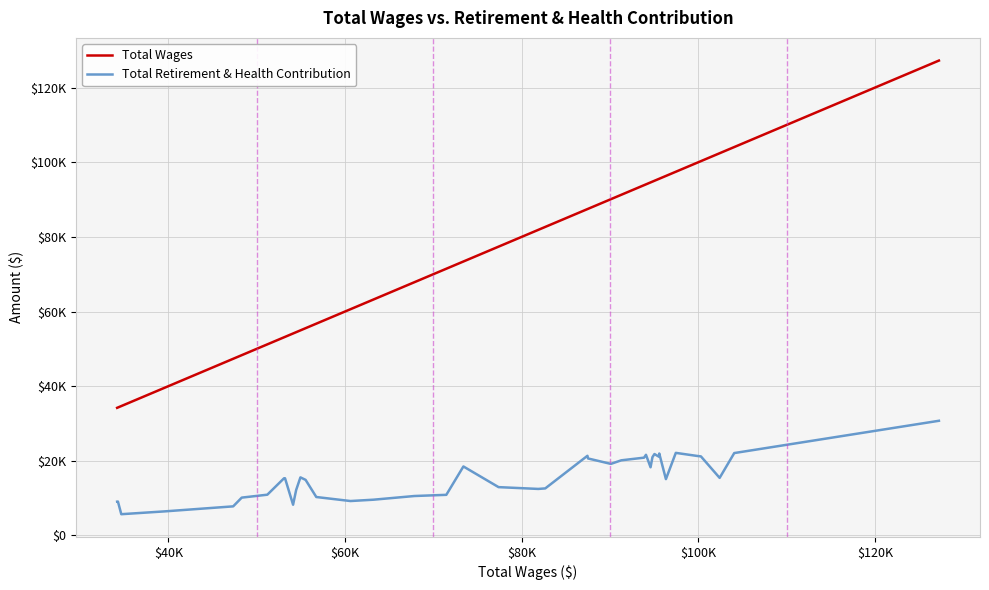

Reading left to right, transcribe all the data shown in this chart.

Total Wages: 34199	34287	34668	39578	47337	48307	51203	53098	53208	54120	54467	54951	55536	56748	60617	63219	67854	71470	73405	77386	81878	82673	87448	87524	90100	91283	93858	94077	94596	94809	95037	95552	95581	96335	97455	99835	100297	102417	104073	127246
Total Retirement & Health Contribution: 9055	9080	5694	6449	7793	10138	10919	15325	15319	8237	12175	15562	14893	10298	9222	9578	10565	10884	18484	12947	12464	12604	21341	20623	19175	20132	20842	21610	18269	20970	21816	21091	21954	15091	22127	21317	21185	15428	22076	30725